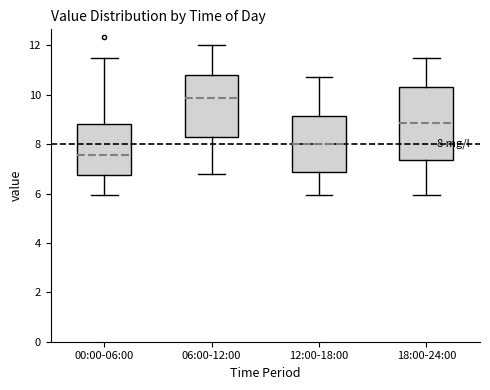

Comparing the boxes themselves (not the whiskers), which one is the tallest?

18:00-24:00